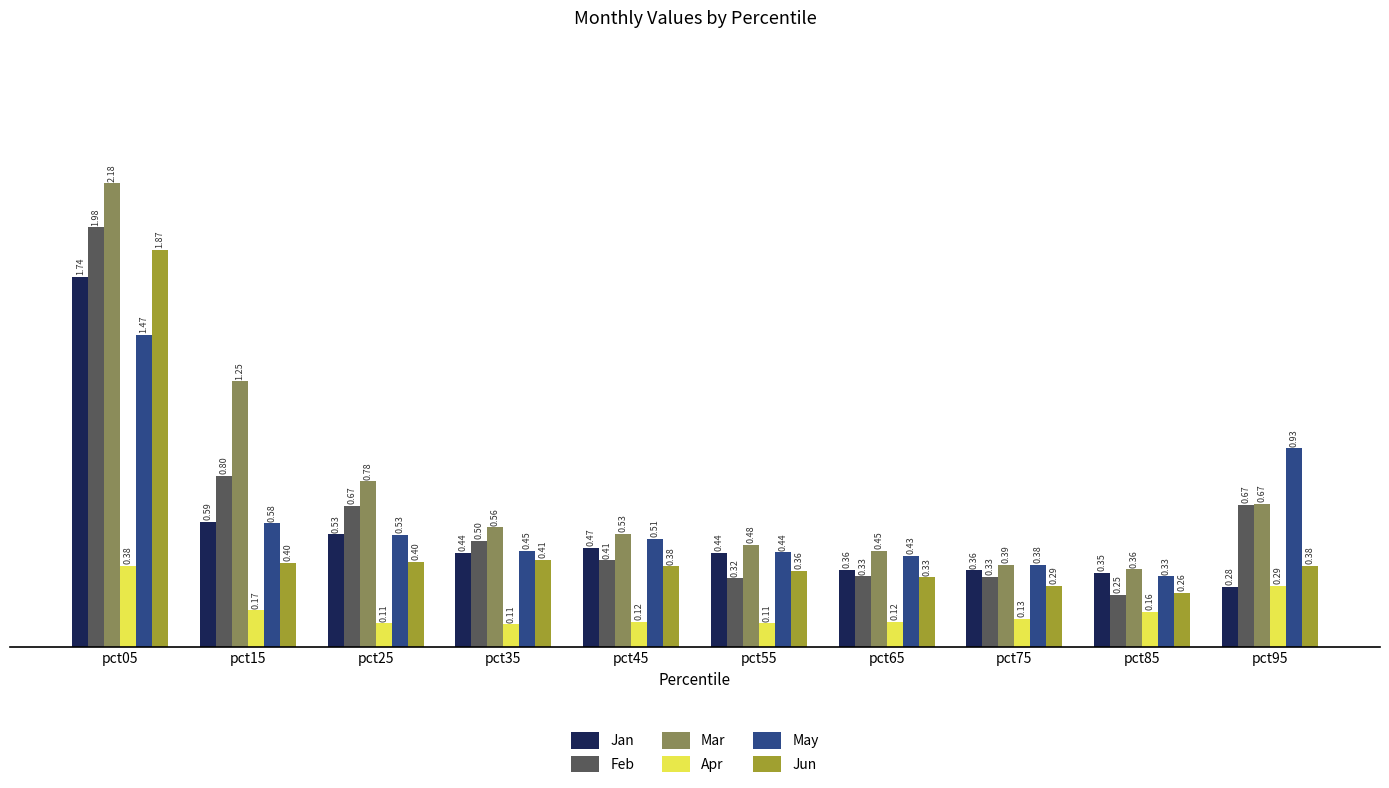

Which series has the widest spread of values?

Mar